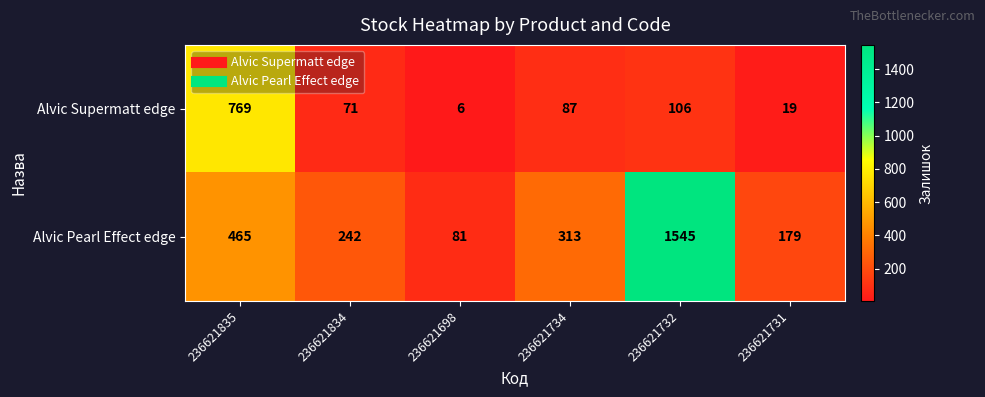

At 236621835, list the series in order from smallest to largest.

Alvic Pearl Effect edge, Alvic Supermatt edge